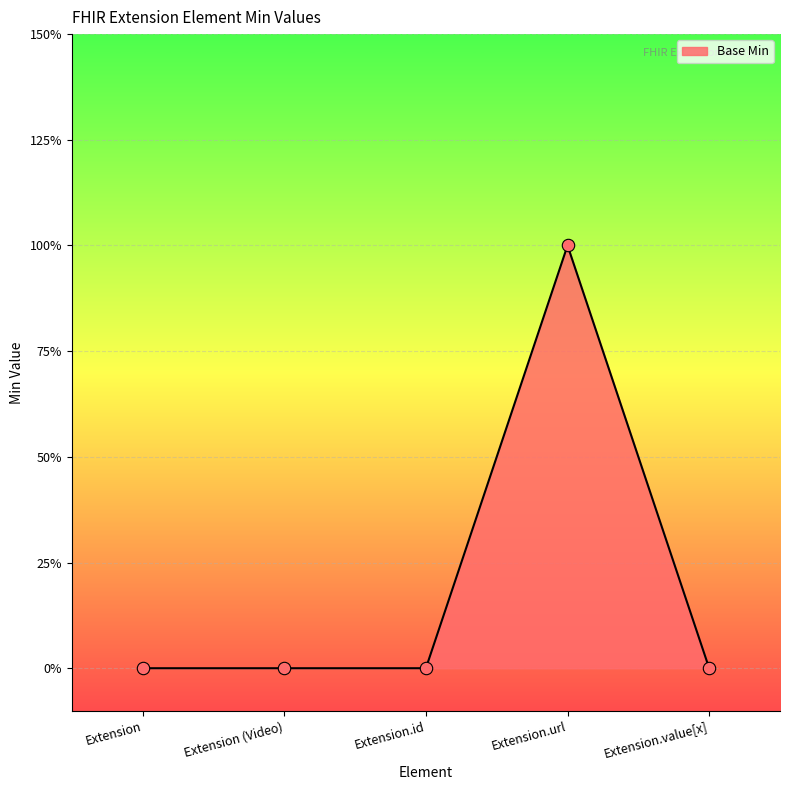

Between Extension.id and Extension.value[x], which is larger?

Extension.id